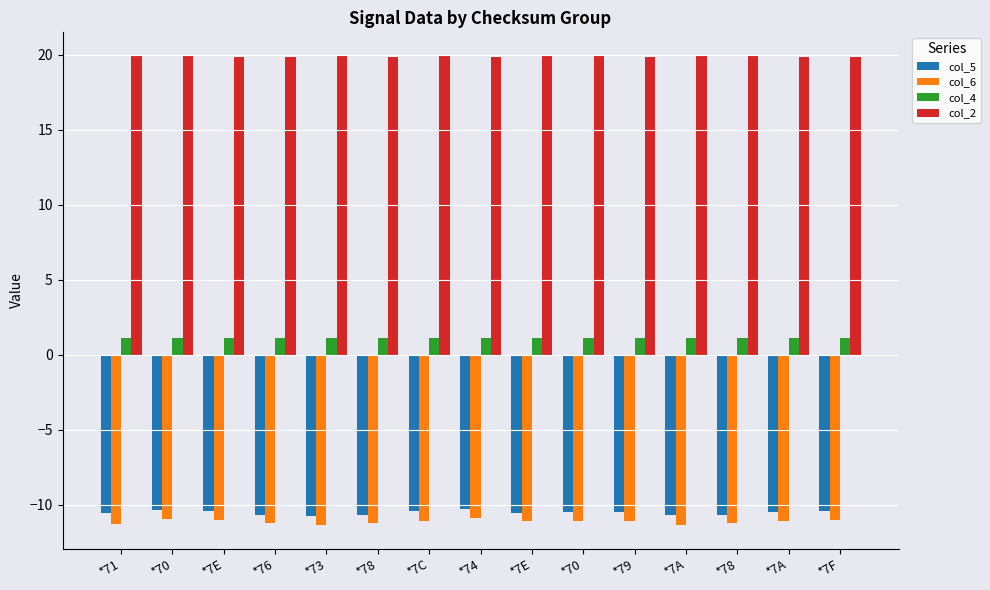

What is the value of the col_5 bar at the 6th from the left?

-10.7